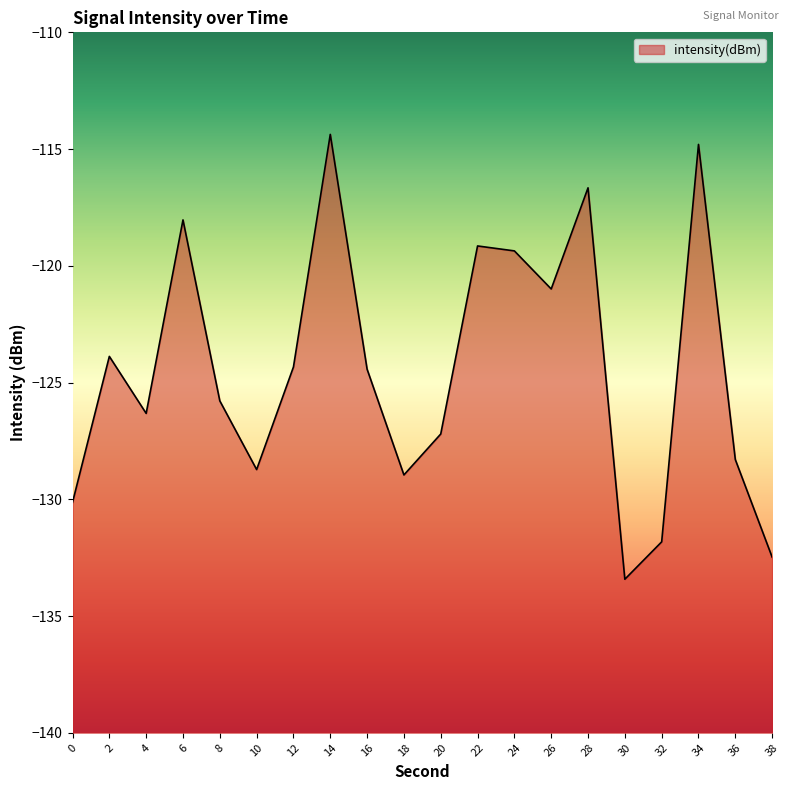

The value at 38 is -43.6. True or false?

False